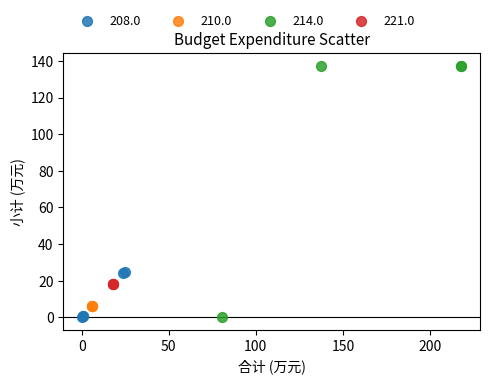

Which series reaches the maximum Y coordinate?

214.0